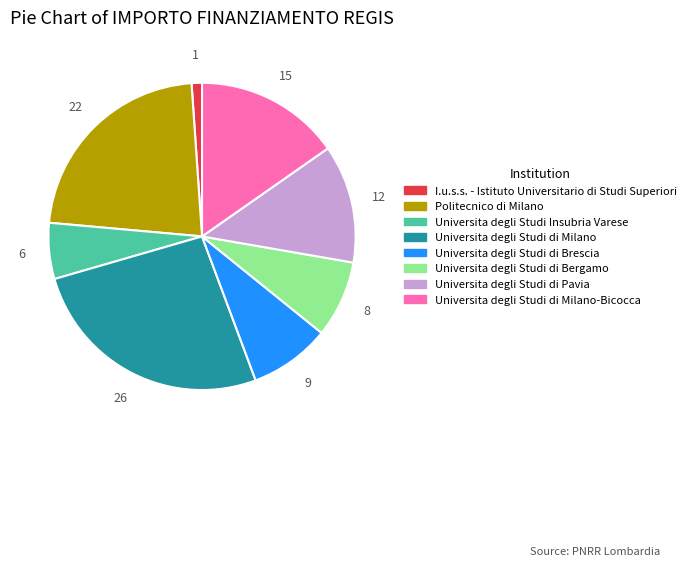

Is there a majority slice in this chart?

No